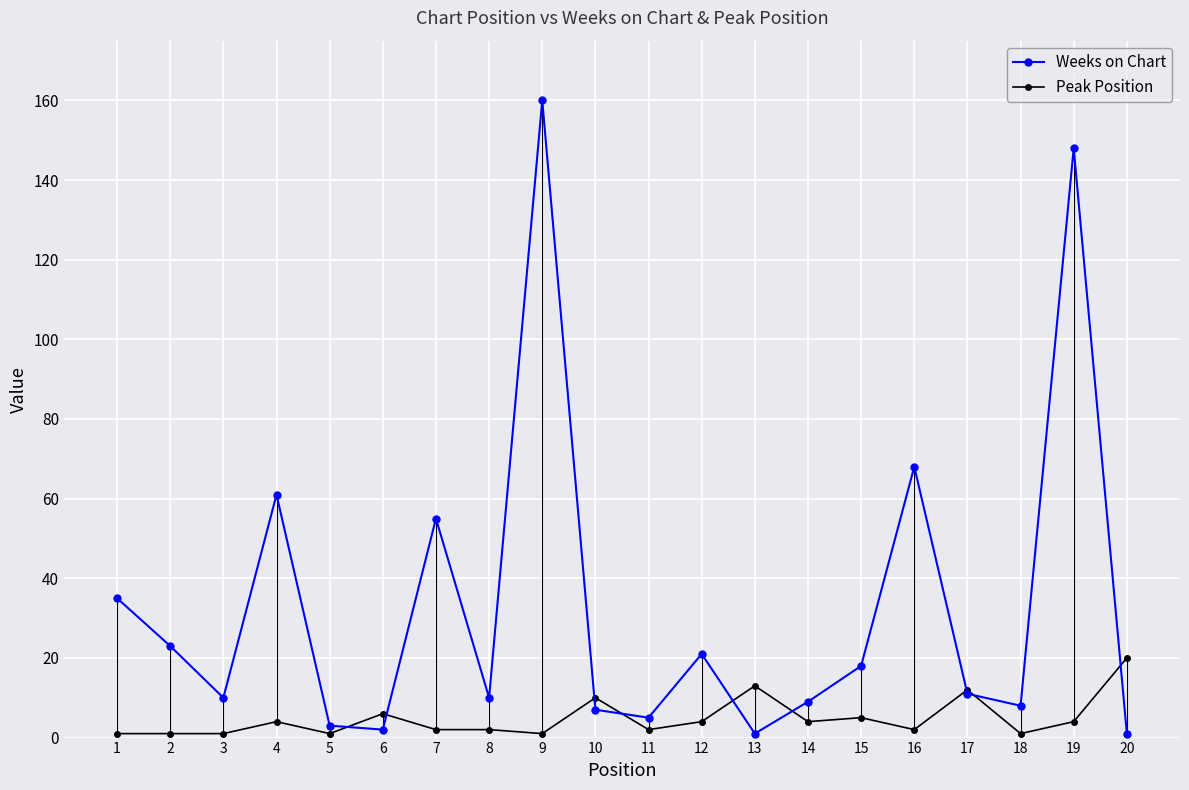

Rank the series by their maximum value, from highest to lowest.

Weeks on Chart, Peak Position